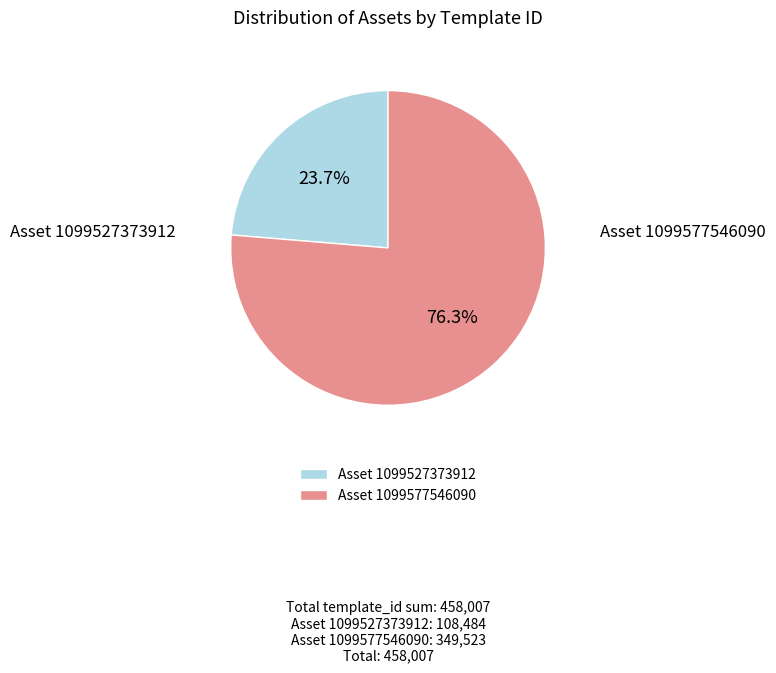

Is there a majority slice in this chart?

Yes